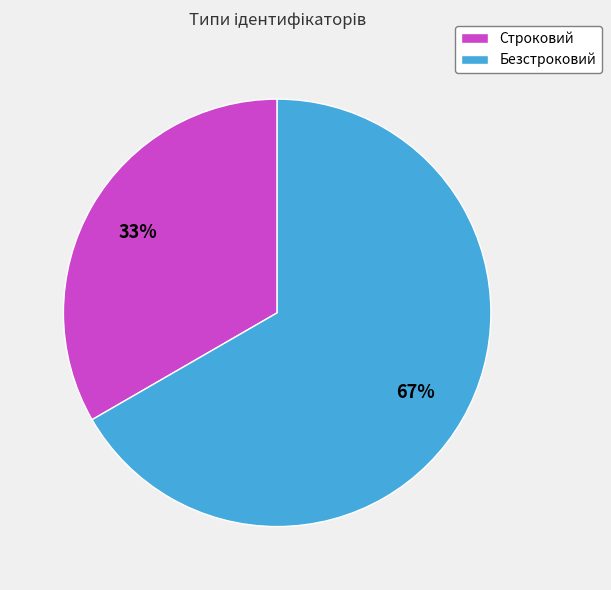

How many segments does this pie chart have?

2